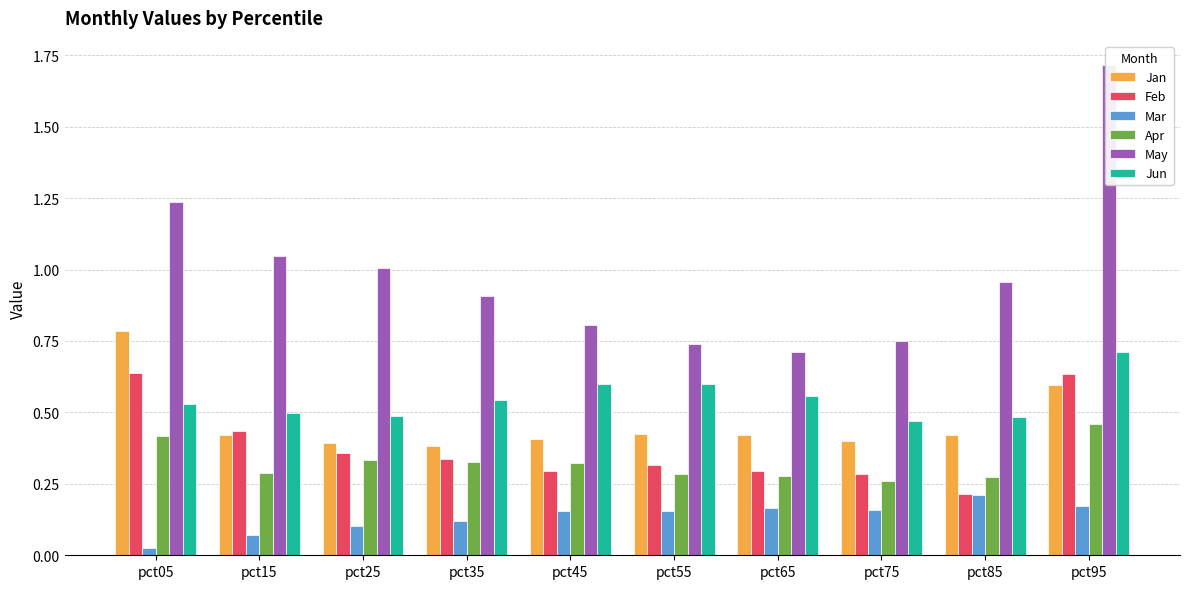

Between pct65 and pct85, which is larger?

pct85